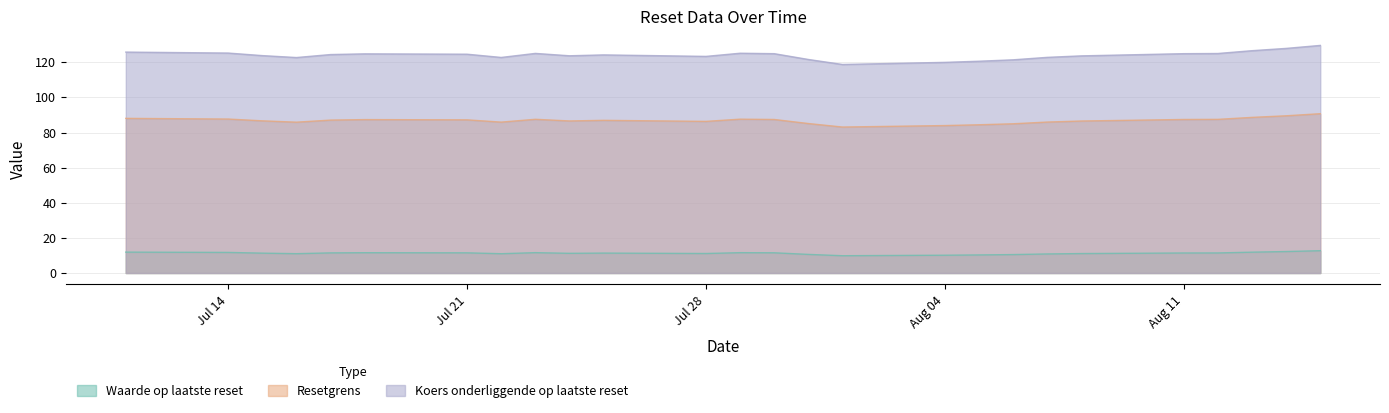

What is the difference between the maximum and minimum values in the Resetgrens series?

7.6